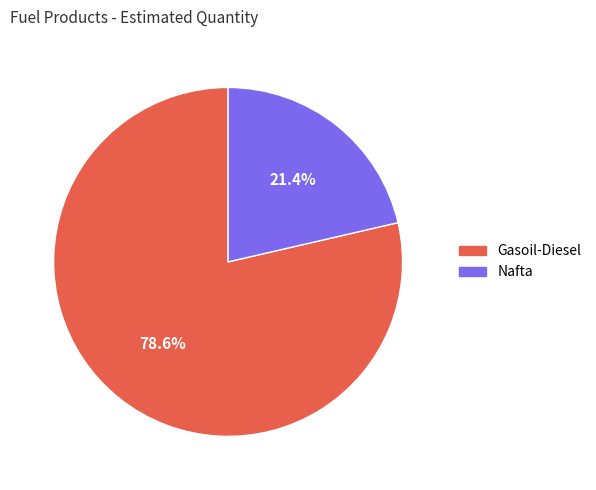

To the nearest percent, what is the difference between the Gasoil-Diesel and Nafta slice percentages?

57%